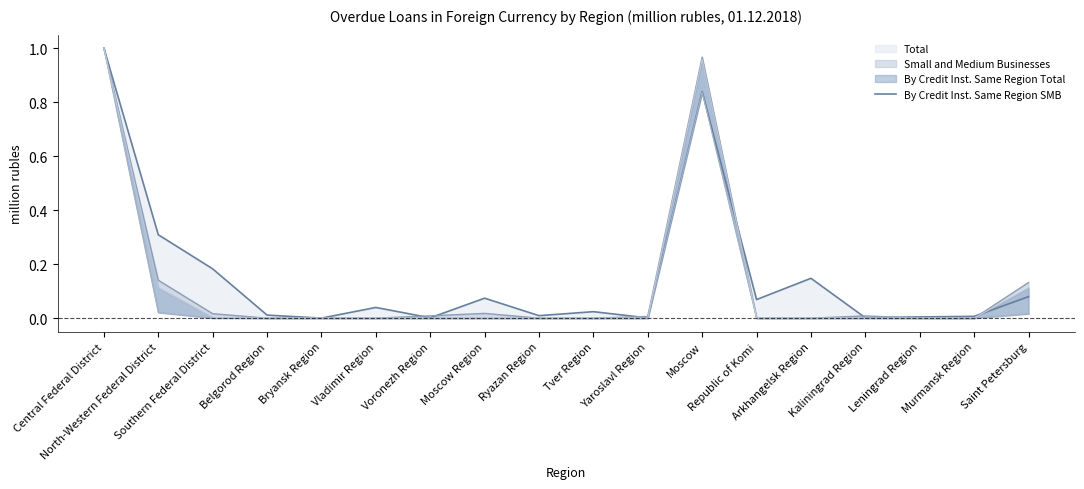

What position from the right is Leningrad Region?

3